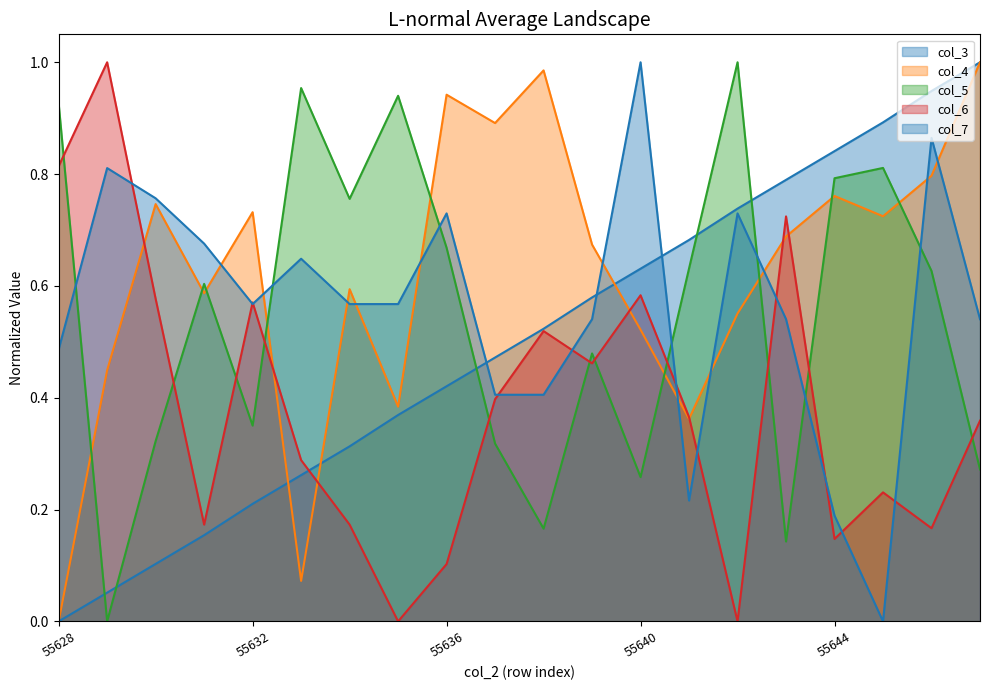

Which series has the largest total across all categories?

col_4